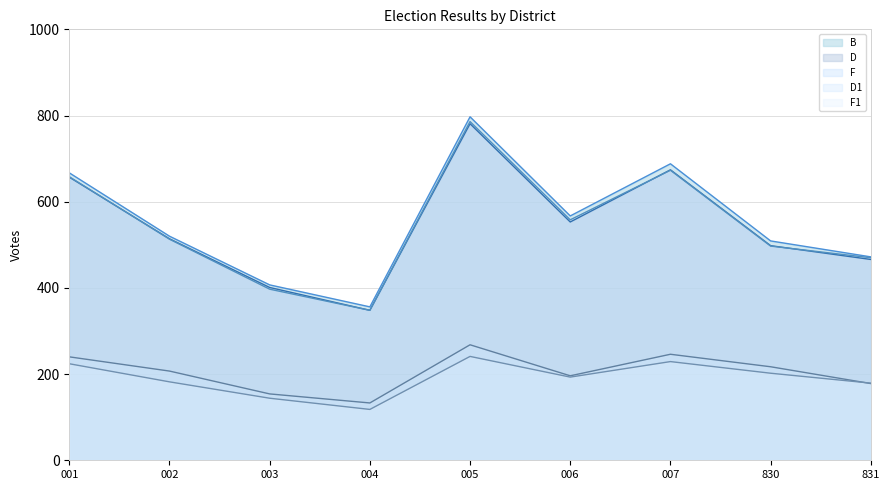

Reading left to right, extract all data points from this chart.

B: 667	520	407	356	797	567	688	509	472
D: 657	514	401	348	781	553	674	498	466
F: 658	513	397	348	786	558	673	497	470
D1: 240	207	154	133	268	196	246	217	178
F1: 224	182	144	118	241	193	229	202	179